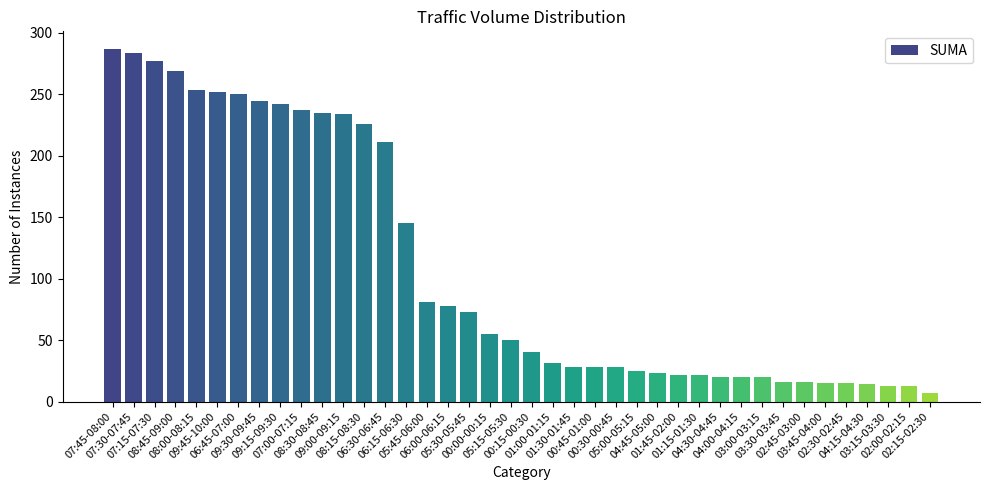

What is the average value?

110